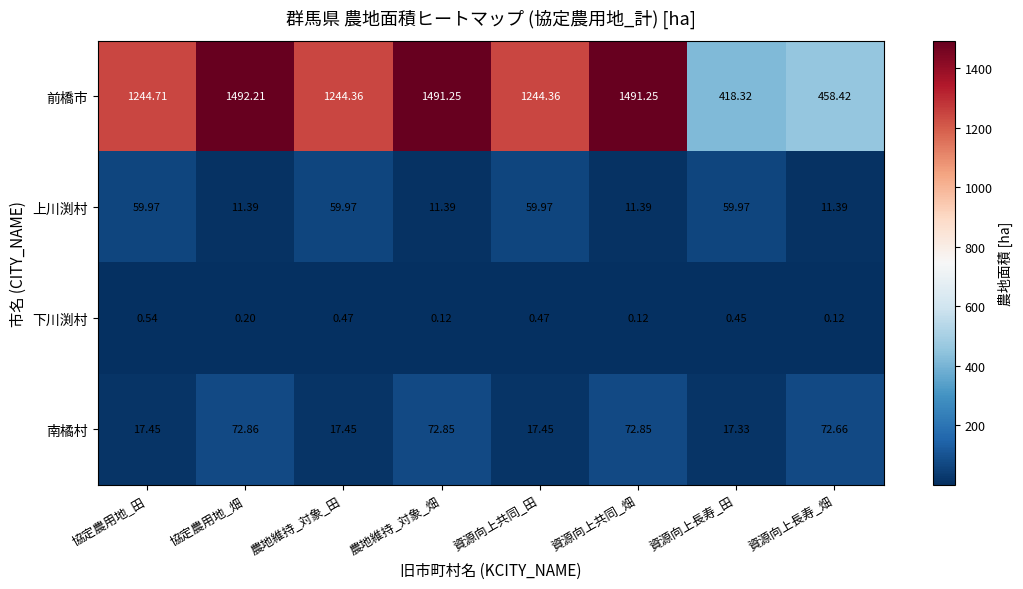

At which category is the sum across all series the highest?

協定農用地_畑